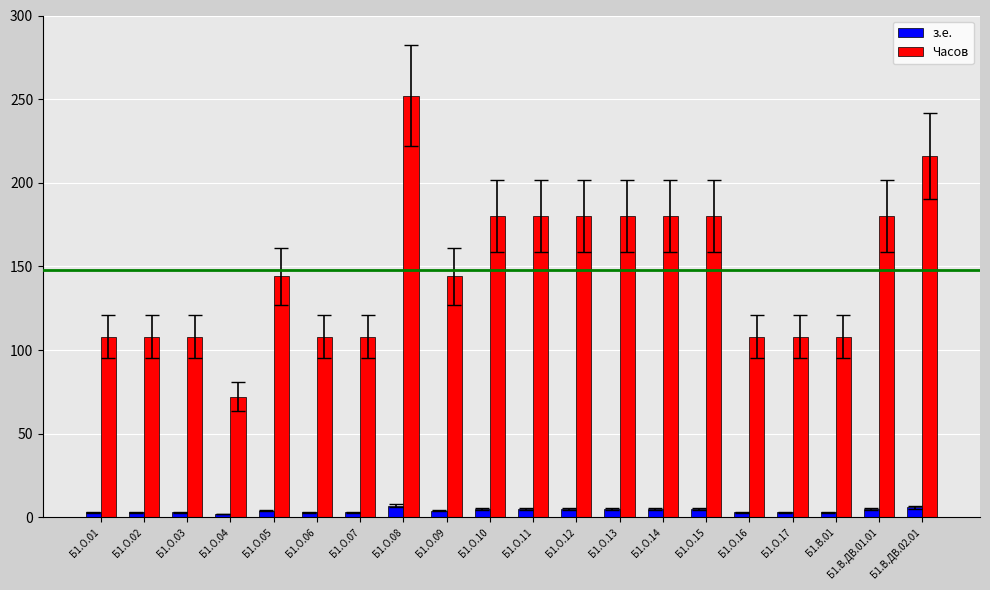

Rank the series at Б1.О.14 from highest to lowest value.

Часов, з.е.